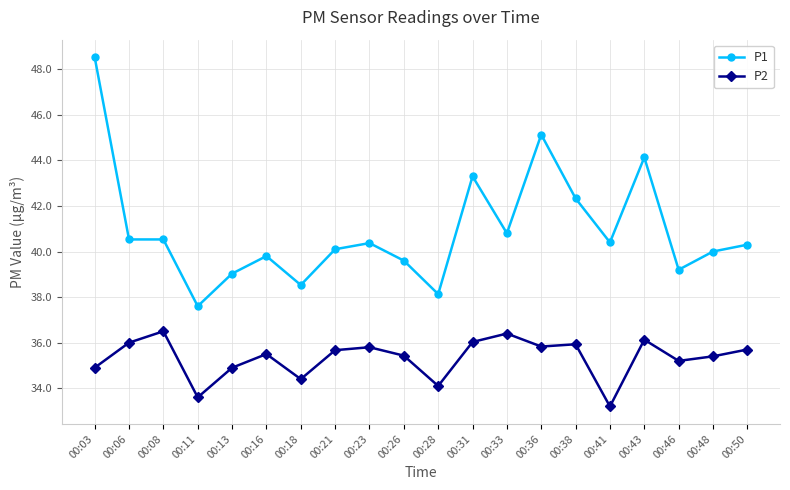

What is the minimum value for P2?

33.2